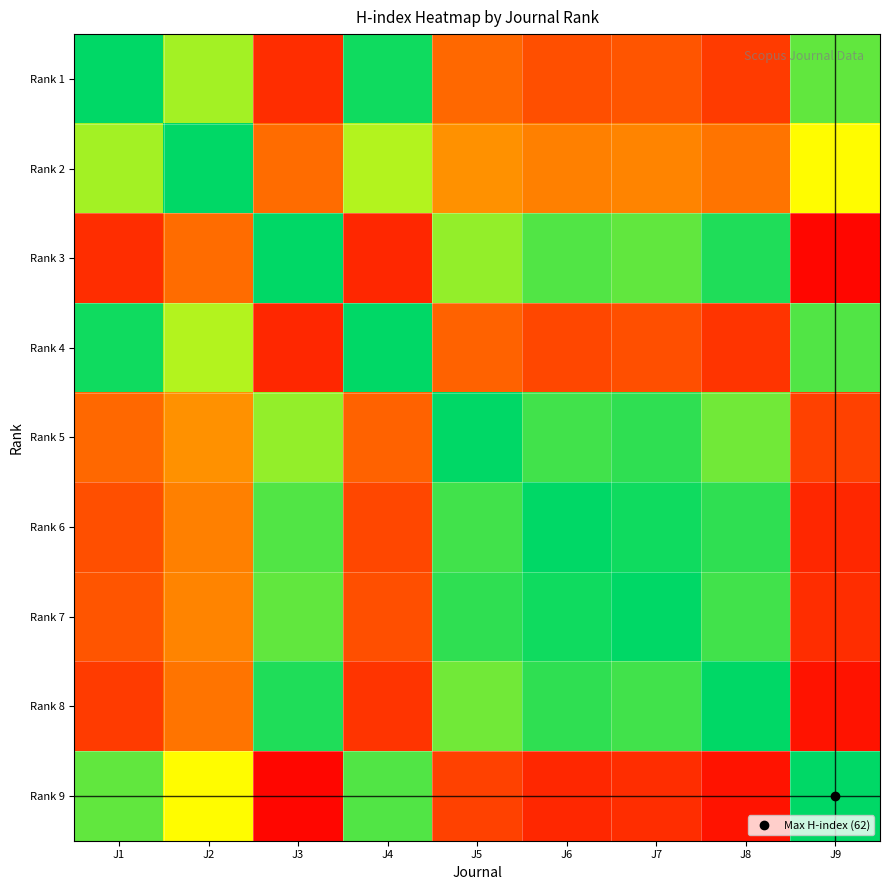

At J6, list the series in order from largest to smallest.

Rank 6, Rank 7, Rank 8, Rank 5, Rank 3, Rank 2, Rank 1, Rank 4, Rank 9